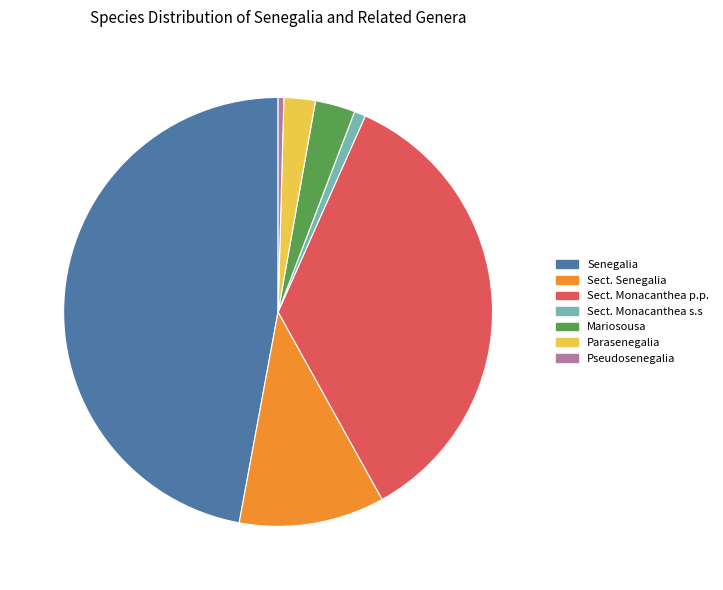

Is there any slice that represents more than half of the pie?

No